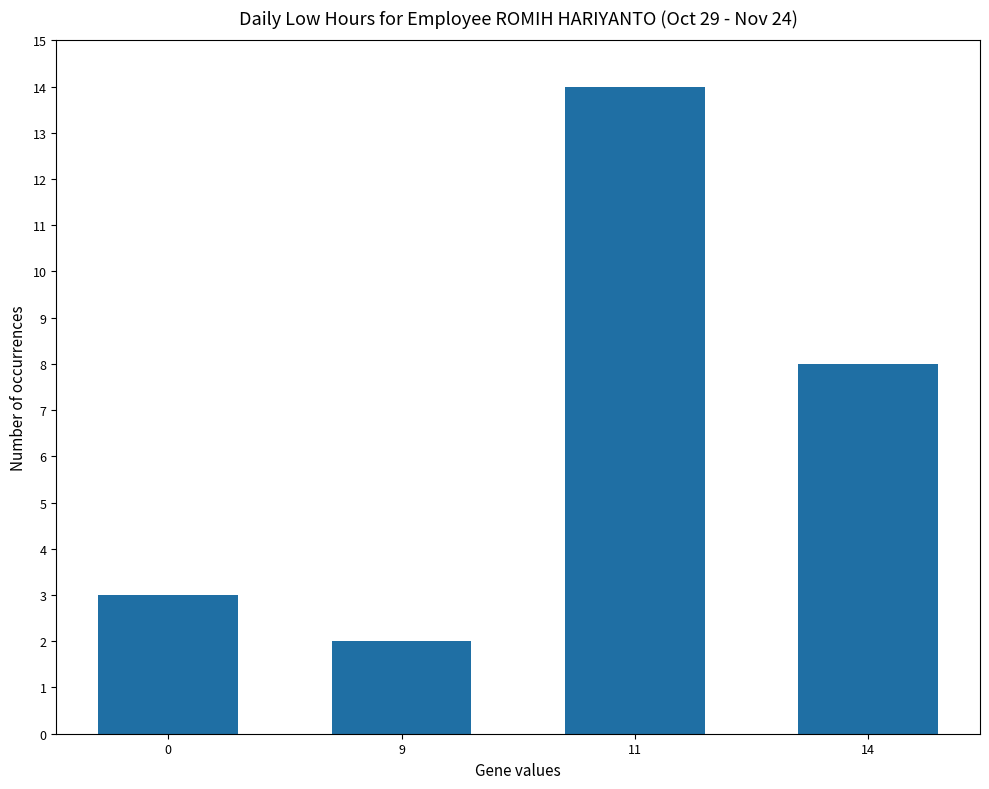

What is the difference between the values at 11 and 9?

12